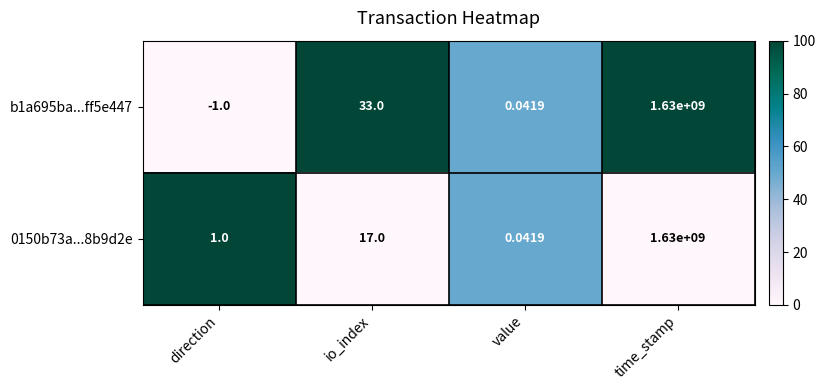

Which category has the lowest value across all series?

direction